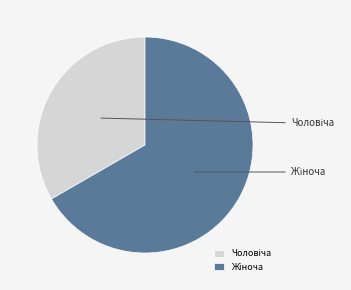

The Чоловіча slice represents 33% of the pie. True or false?

True